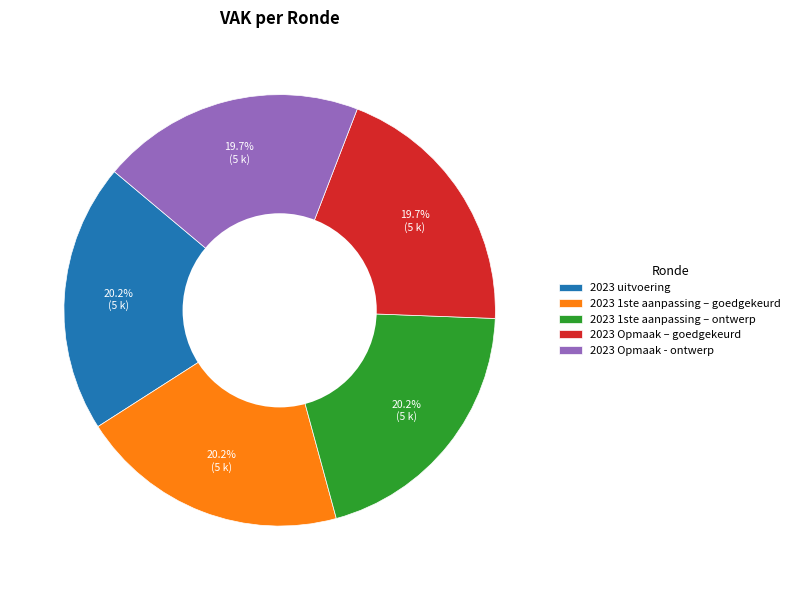

To the nearest percent, what is the average slice percentage?

20%